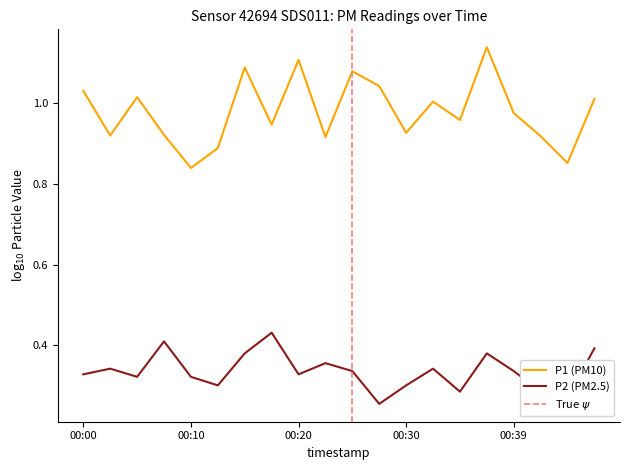

At which category is the sum across all series the highest?

00:37